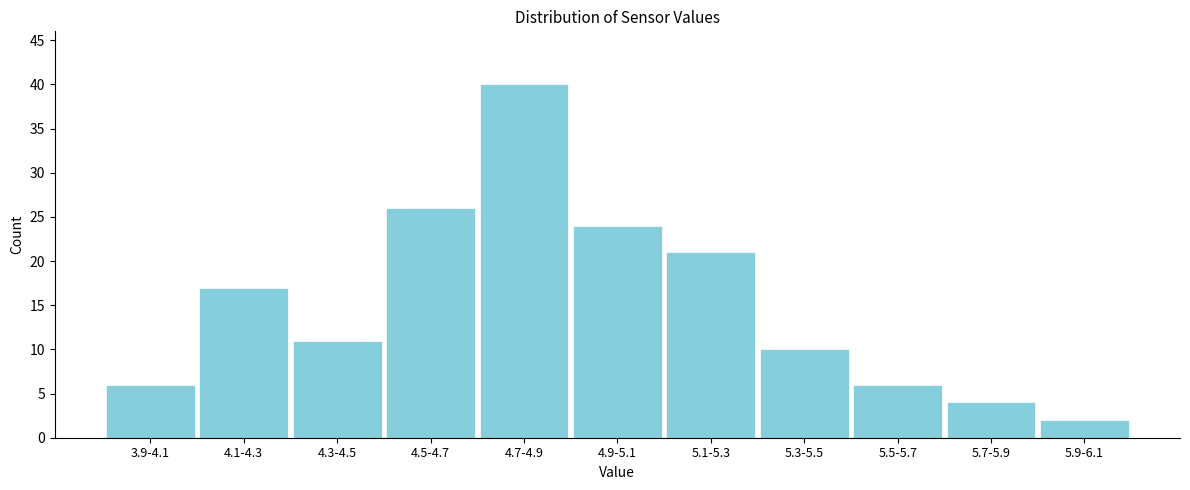

Reading left to right, extract all data points from this chart.

6	17	11	26	40	24	21	10	6	4	2